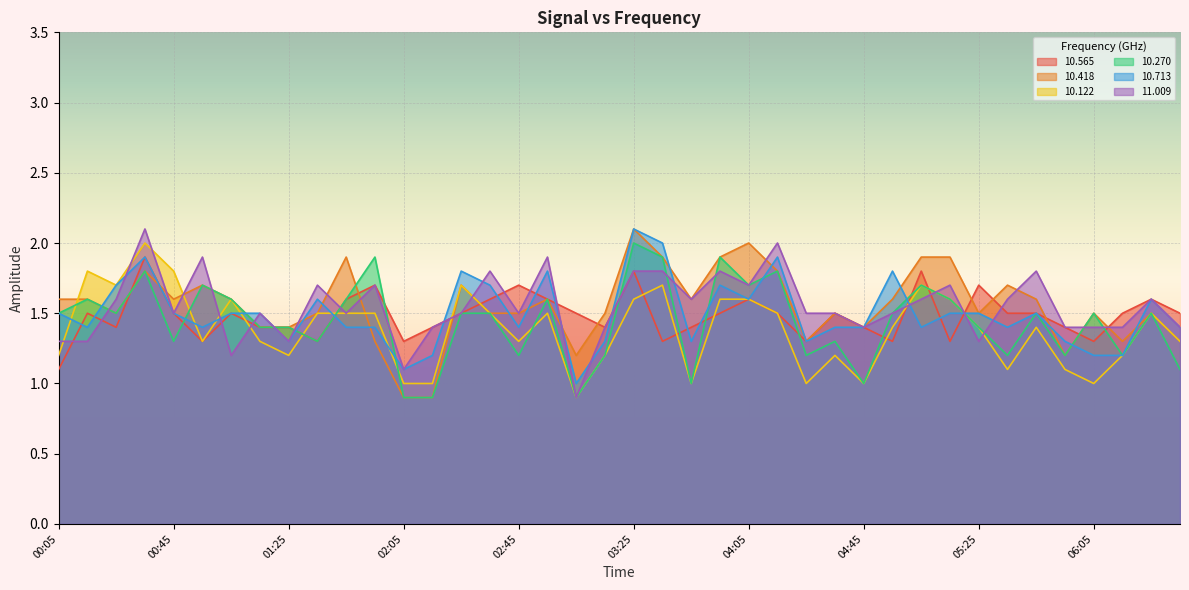

Reading left to right, what are all the values shown in this chart?

10.565: 00:05=1.1	00:15=1.5	00:25=1.4	00:35=1.9	00:45=1.5	00:55=1.3	01:05=1.5	01:15=1.4	01:25=1.4	01:35=1.3	01:45=1.6	01:55=1.7	02:05=1.3	02:15=1.4	02:25=1.5	02:35=1.6	02:45=1.7	02:55=1.6	03:05=1.5	03:15=1.4	03:25=1.8	03:35=1.3	03:45=1.4	03:55=1.5	04:05=1.6	04:15=1.5	04:25=1.3	04:35=1.5	04:45=1.4	04:55=1.3	05:05=1.8	05:15=1.3	05:25=1.7	05:35=1.5	05:45=1.5	05:55=1.4	06:05=1.3	06:15=1.5	06:25=1.6	06:35=1.5
10.418: 00:05=1.6	00:15=1.6	00:25=1.5	00:35=1.8	00:45=1.6	00:55=1.7	01:05=1.6	01:15=1.4	01:25=1.4	01:35=1.5	01:45=1.9	01:55=1.3	02:05=0.9	02:15=0.9	02:25=1.7	02:35=1.5	02:45=1.5	02:55=1.6	03:05=1.2	03:15=1.5	03:25=2.1	03:35=1.9	03:45=1.6	03:55=1.9	04:05=2.0	04:15=1.8	04:25=1.3	04:35=1.5	04:45=1.4	04:55=1.6	05:05=1.9	05:15=1.9	05:25=1.5	05:35=1.7	05:45=1.6	05:55=1.2	06:05=1.5	06:15=1.3	06:25=1.5	06:35=1.3
10.122: 00:05=1.2	00:15=1.8	00:25=1.7	00:35=2.0	00:45=1.8	00:55=1.3	01:05=1.6	01:15=1.3	01:25=1.2	01:35=1.5	01:45=1.5	01:55=1.5	02:05=1.0	02:15=1.0	02:25=1.7	02:35=1.5	02:45=1.3	02:55=1.5	03:05=0.9	03:15=1.2	03:25=1.6	03:35=1.7	03:45=1.0	03:55=1.6	04:05=1.6	04:15=1.5	04:25=1.0	04:35=1.2	04:45=1.0	04:55=1.4	05:05=1.7	05:15=1.6	05:25=1.4	05:35=1.1	05:45=1.4	05:55=1.1	06:05=1.0	06:15=1.2	06:25=1.5	06:35=1.3
10.270: 00:05=1.5	00:15=1.6	00:25=1.5	00:35=1.8	00:45=1.3	00:55=1.7	01:05=1.6	01:15=1.4	01:25=1.4	01:35=1.3	01:45=1.6	01:55=1.9	02:05=0.9	02:15=0.9	02:25=1.5	02:35=1.5	02:45=1.2	02:55=1.6	03:05=0.9	03:15=1.2	03:25=2.0	03:35=1.9	03:45=1.0	03:55=1.9	04:05=1.7	04:15=1.8	04:25=1.2	04:35=1.3	04:45=1.0	04:55=1.5	05:05=1.7	05:15=1.6	05:25=1.4	05:35=1.2	05:45=1.5	05:55=1.2	06:05=1.5	06:15=1.2	06:25=1.5	06:35=1.1
10.713: 00:05=1.5	00:15=1.4	00:25=1.7	00:35=1.9	00:45=1.5	00:55=1.4	01:05=1.5	01:15=1.5	01:25=1.3	01:35=1.6	01:45=1.4	01:55=1.4	02:05=1.1	02:15=1.2	02:25=1.8	02:35=1.7	02:45=1.4	02:55=1.8	03:05=1.0	03:15=1.3	03:25=2.1	03:35=2.0	03:45=1.3	03:55=1.7	04:05=1.6	04:15=1.9	04:25=1.3	04:35=1.4	04:45=1.4	04:55=1.8	05:05=1.4	05:15=1.5	05:25=1.5	05:35=1.4	05:45=1.5	05:55=1.3	06:05=1.2	06:15=1.2	06:25=1.6	06:35=1.4
11.009: 00:05=1.3	00:15=1.3	00:25=1.6	00:35=2.1	00:45=1.5	00:55=1.9	01:05=1.2	01:15=1.5	01:25=1.3	01:35=1.7	01:45=1.5	01:55=1.7	02:05=1.1	02:15=1.4	02:25=1.5	02:35=1.8	02:45=1.5	02:55=1.9	03:05=0.9	03:15=1.4	03:25=1.8	03:35=1.8	03:45=1.6	03:55=1.8	04:05=1.7	04:15=2.0	04:25=1.5	04:35=1.5	04:45=1.4	04:55=1.5	05:05=1.6	05:15=1.7	05:25=1.3	05:35=1.6	05:45=1.8	05:55=1.4	06:05=1.4	06:15=1.4	06:25=1.6	06:35=1.4